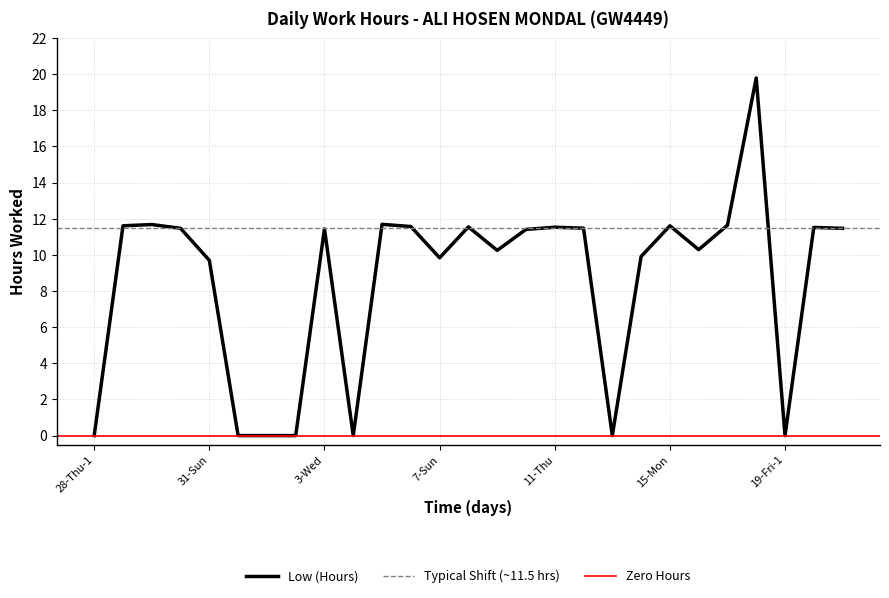

At which label is the value closest to 9?

31-Sun